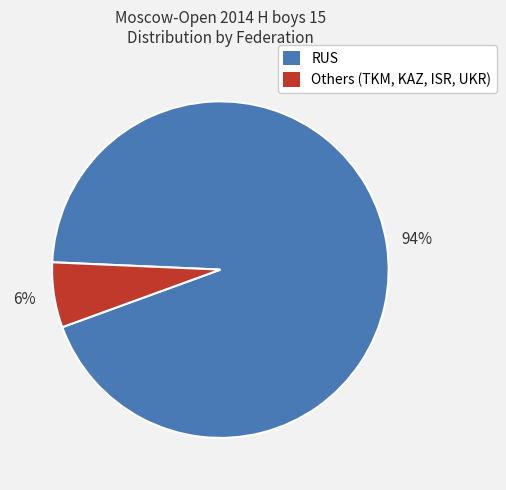

To the nearest percent, what is the average slice percentage?

50%